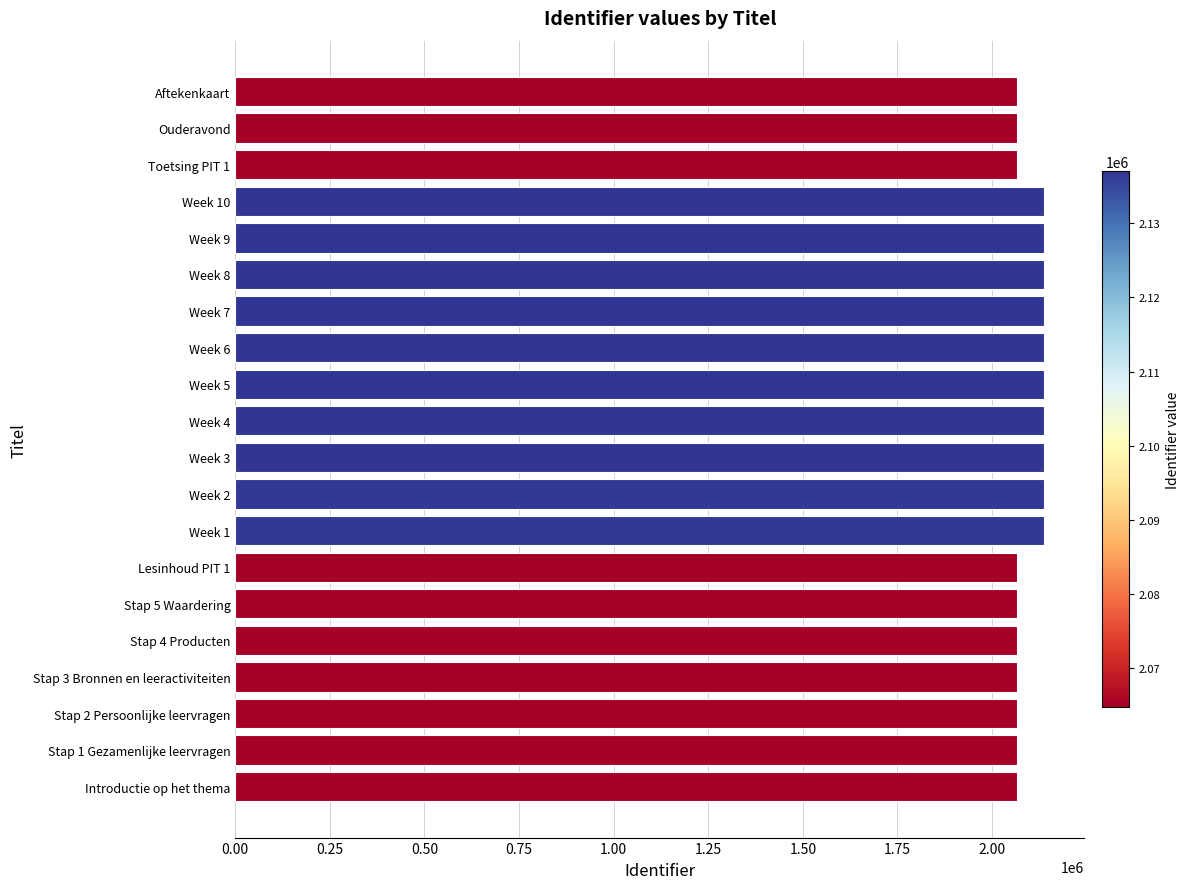

What is the difference between the values at Stap 2 Persoonlijke leervragen and Week 7?

72285